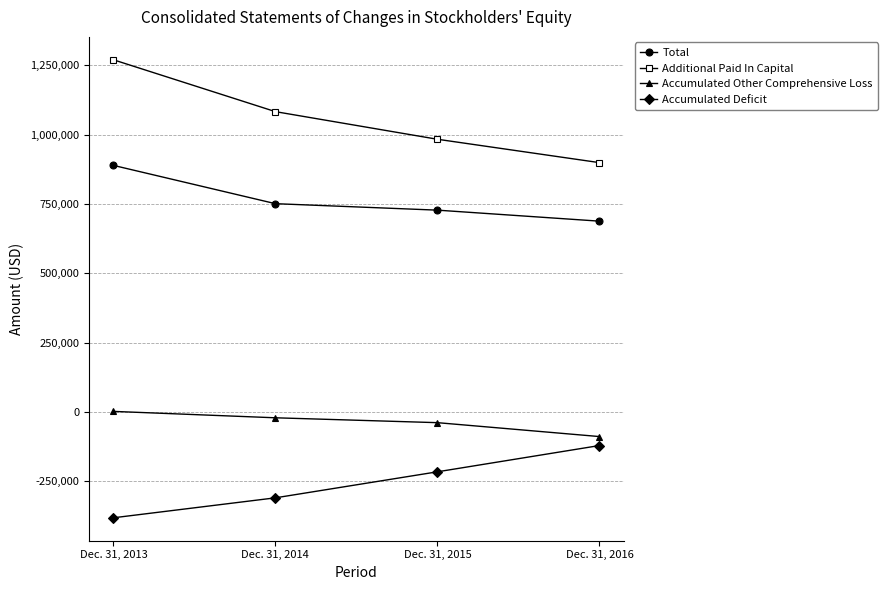

List the series in order of their peak value, highest first.

Additional Paid In Capital, Total, Accumulated Other Comprehensive Loss, Accumulated Deficit